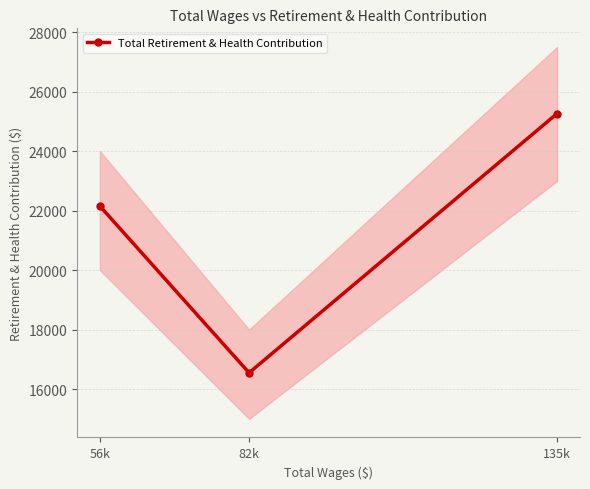

How many values are between 16548 and 25262?

3